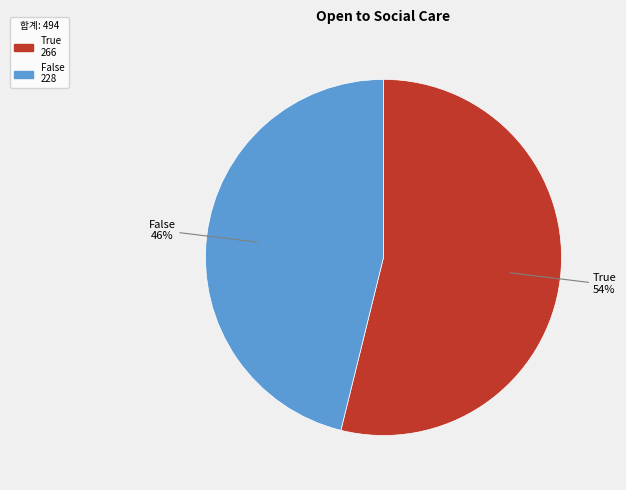

Which category has the biggest portion of the pie?

True